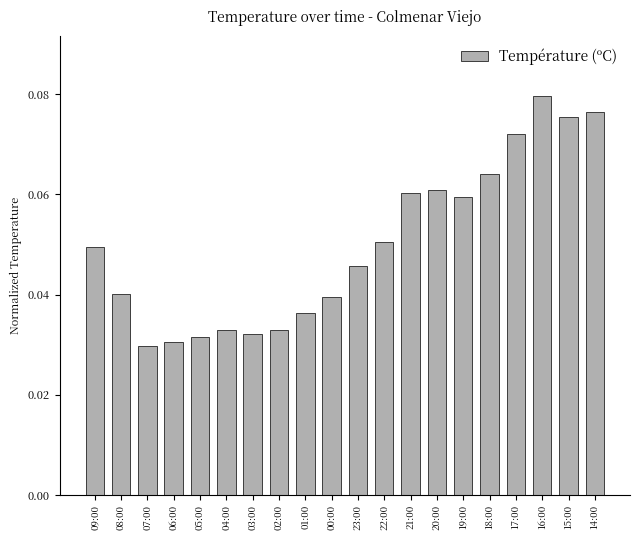

Are the bars grouped side by side (vs. stacked)?

No